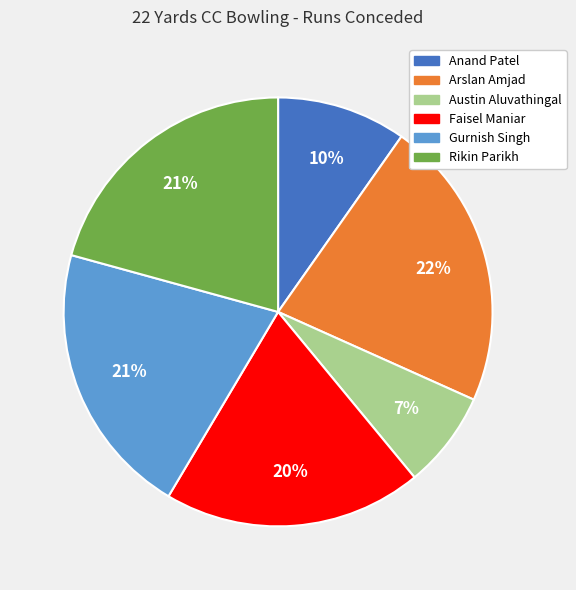

Does Rikin Parikh represent more than half of the total?

No